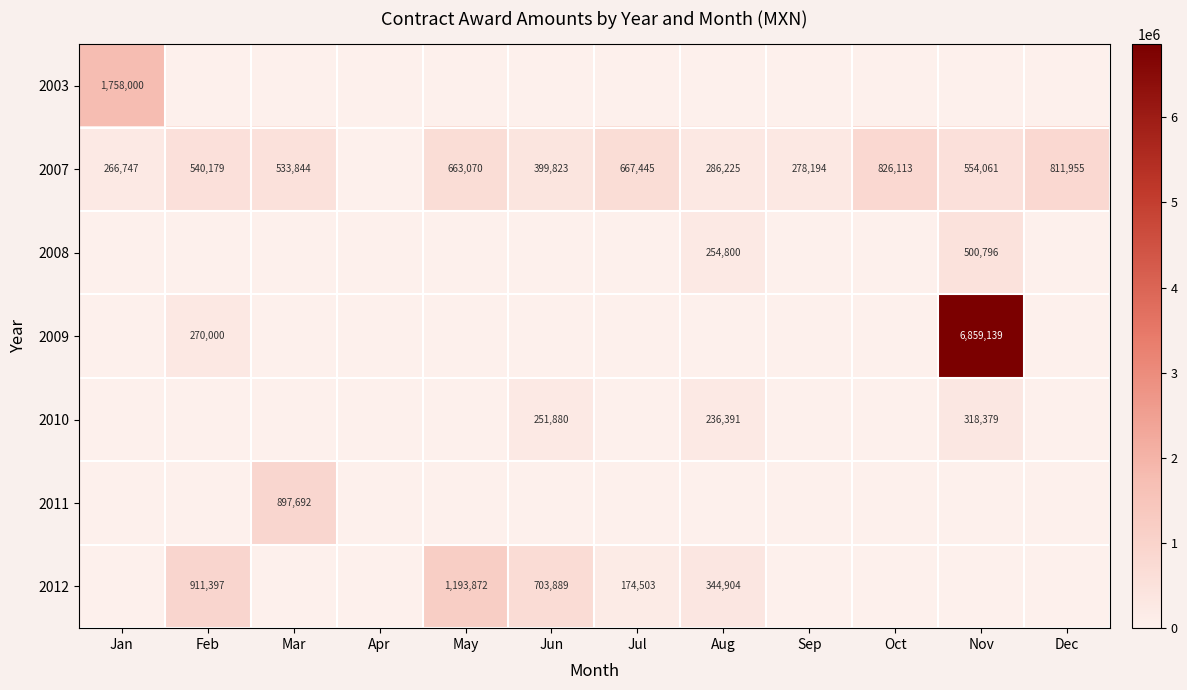

Which category has the lowest value in the 2003 series?

Feb